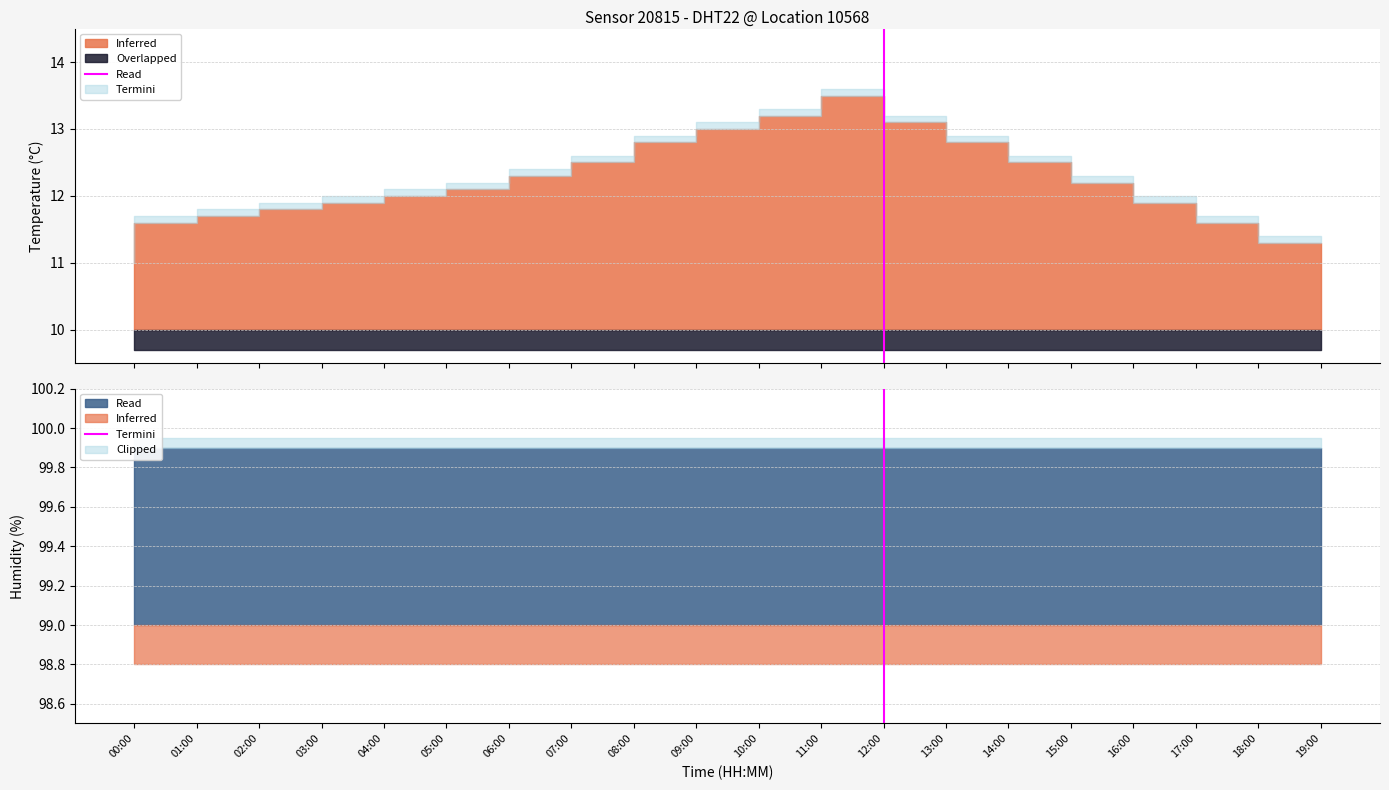

Which category has the highest value across all series?

12:00